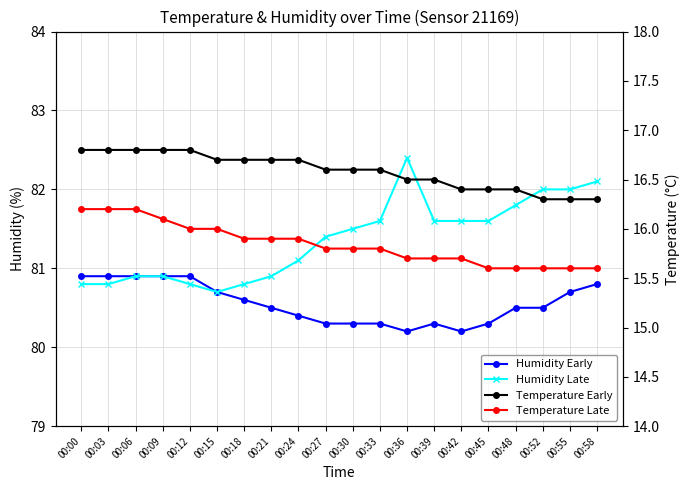

Which category has the lowest value in the Temperature Late series?

00:45